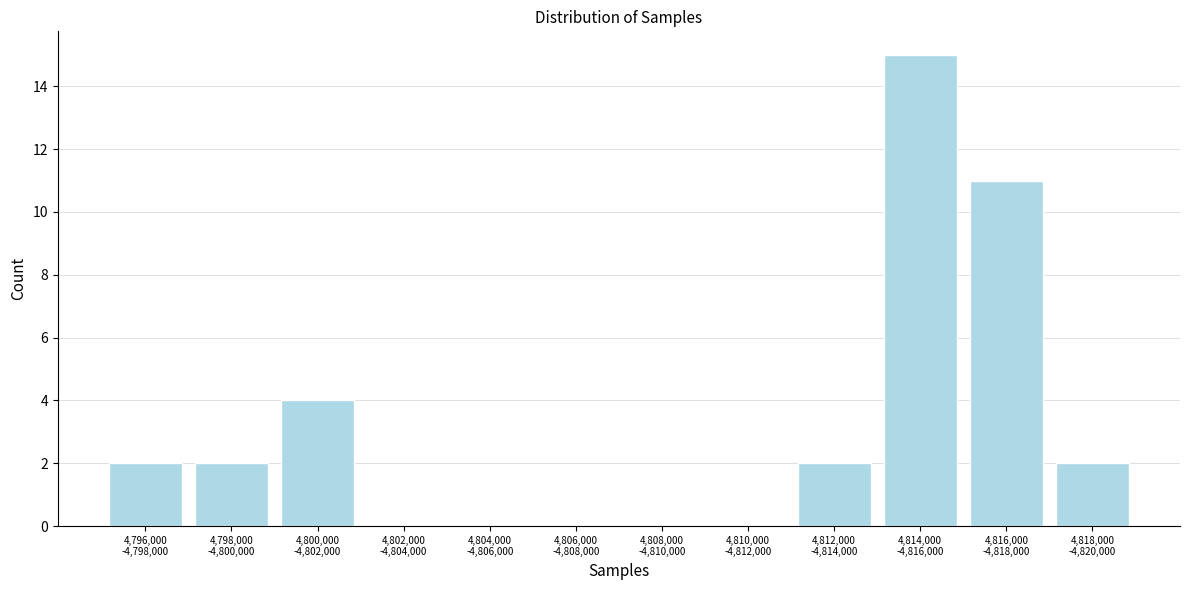

What is the maximum value shown in the chart?

15